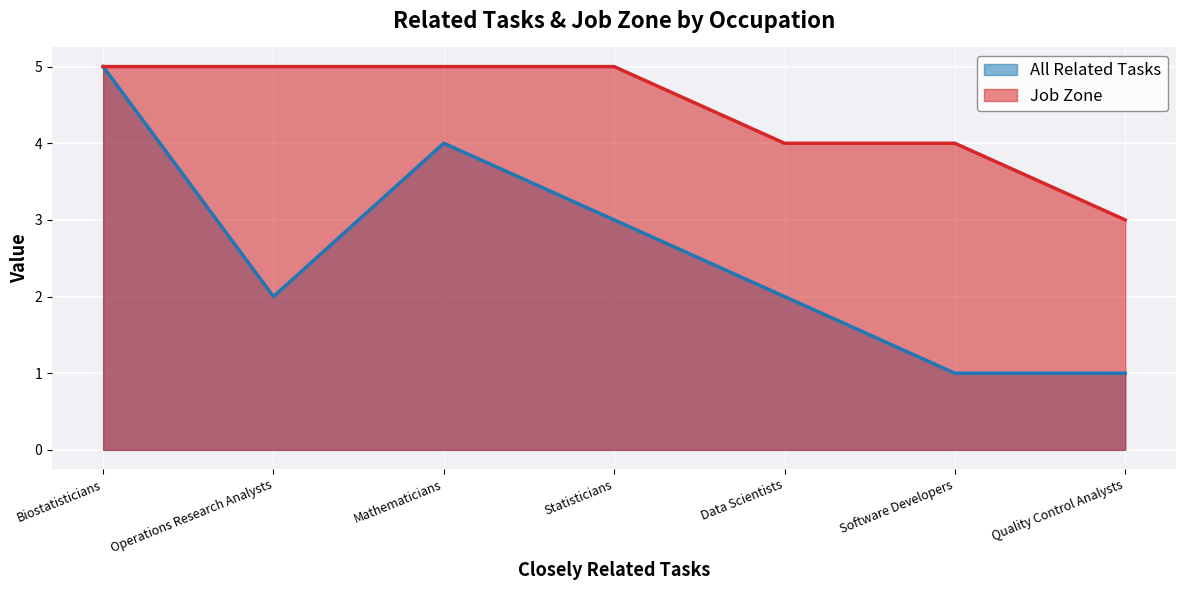

What are all the series names shown in the legend?

All Related Tasks, Job Zone